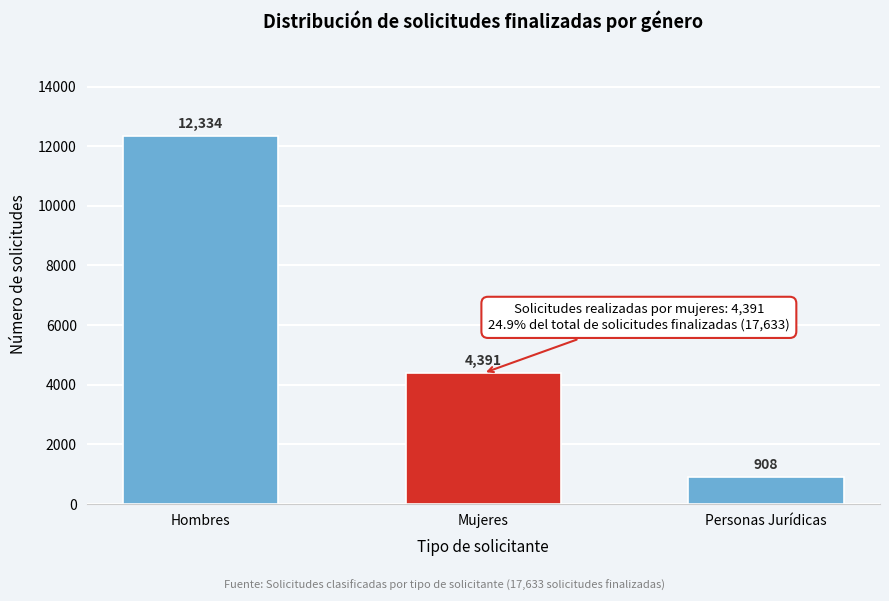

Reading right to left, extract all data points from this chart.

908	4391	12334